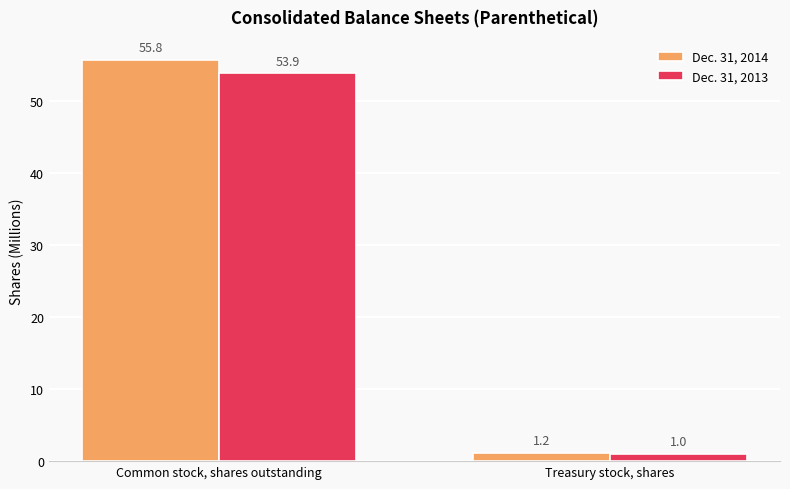

Read the Dec. 31, 2014 value at Treasury stock, shares.

1.2